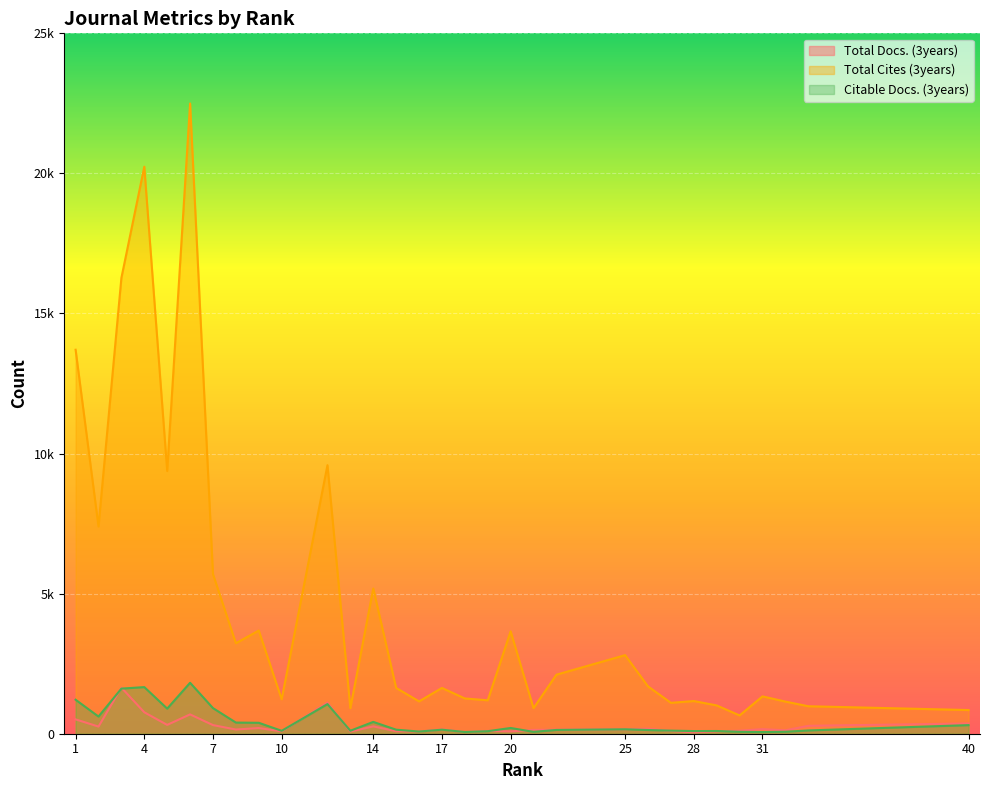

True or false: Total Cites (3years) and Citable Docs. (3years) cross at least once.

False